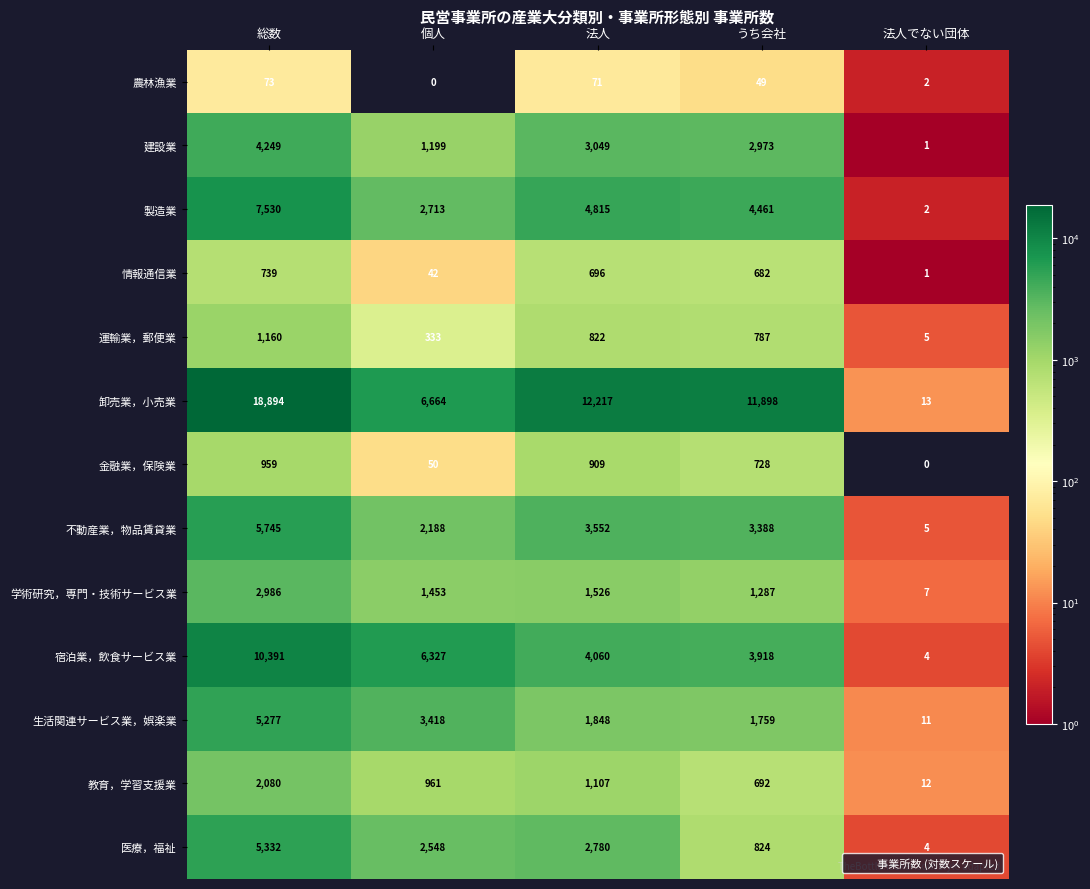

At which category does the chart reach its peak across all series?

総数